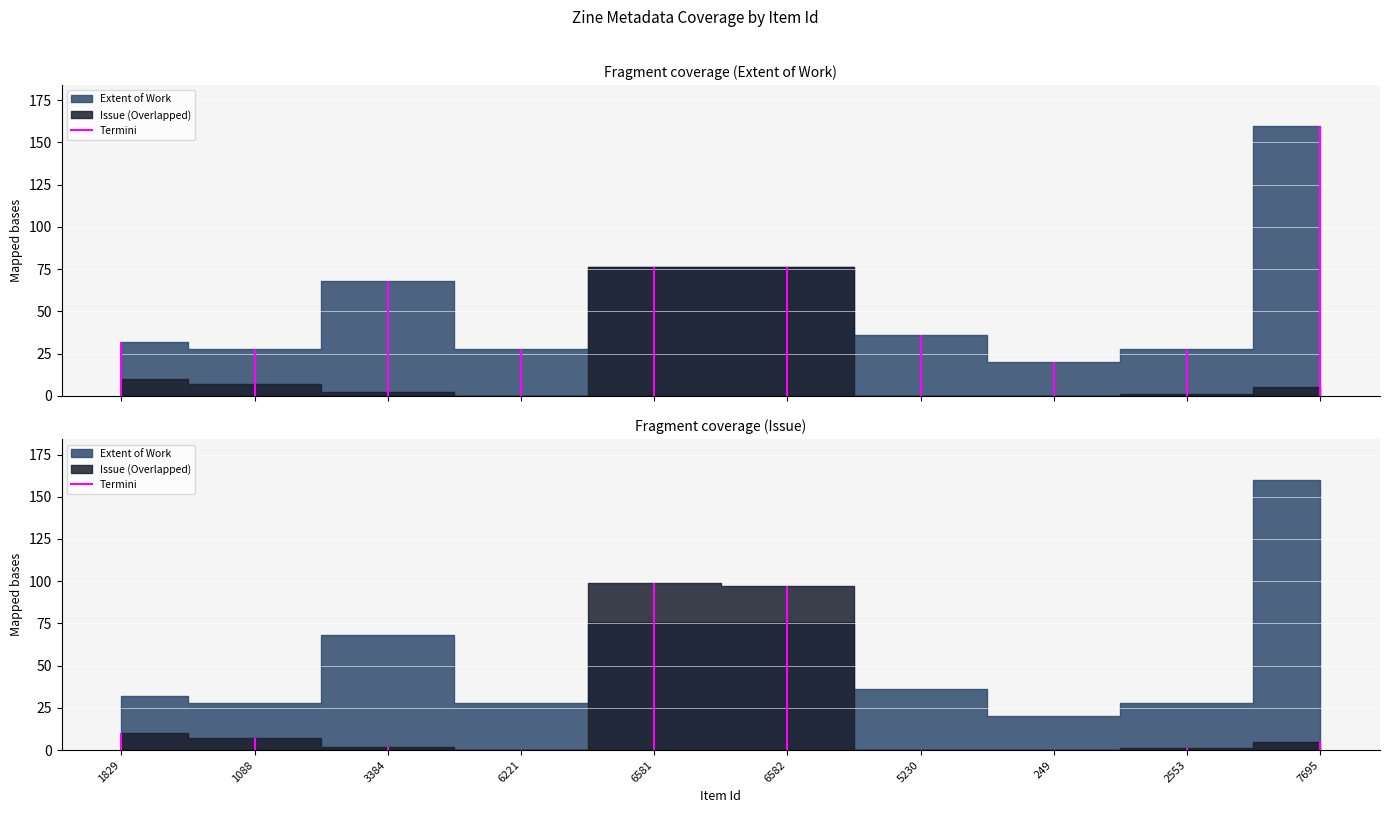

After their last crossing, which series has the higher values: Issue or Extent of Work?

Extent of Work